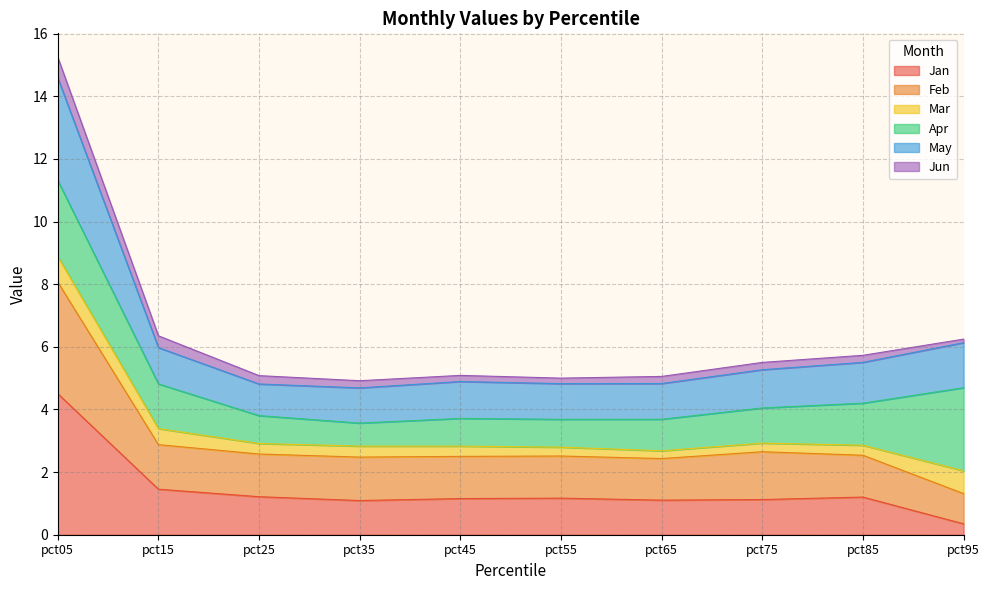

What is the highest value of the Jan series?

4.5